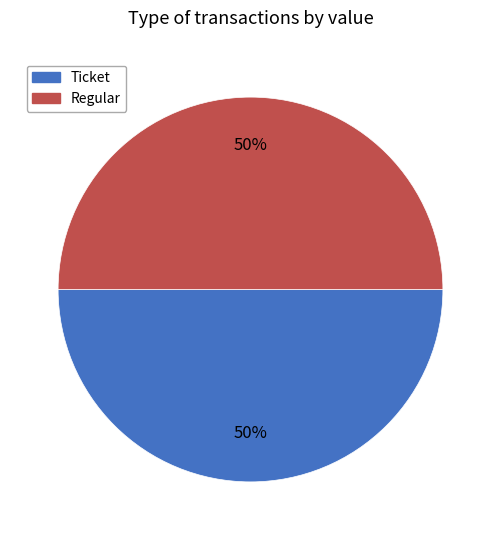

To the nearest percent, what is the average slice percentage?

50%